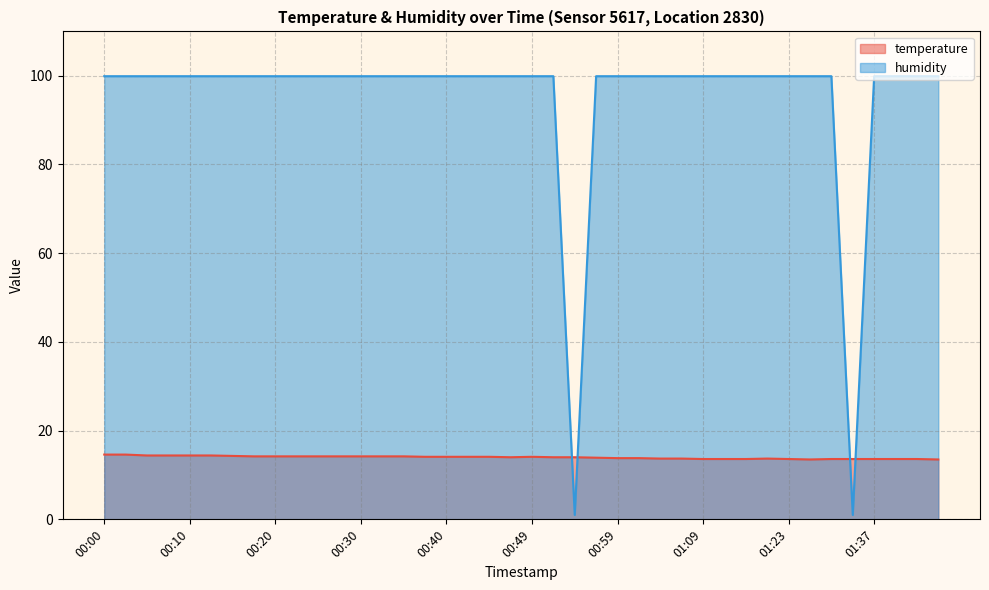

Is it true that temperature equals 13.7 at 01:04?

True